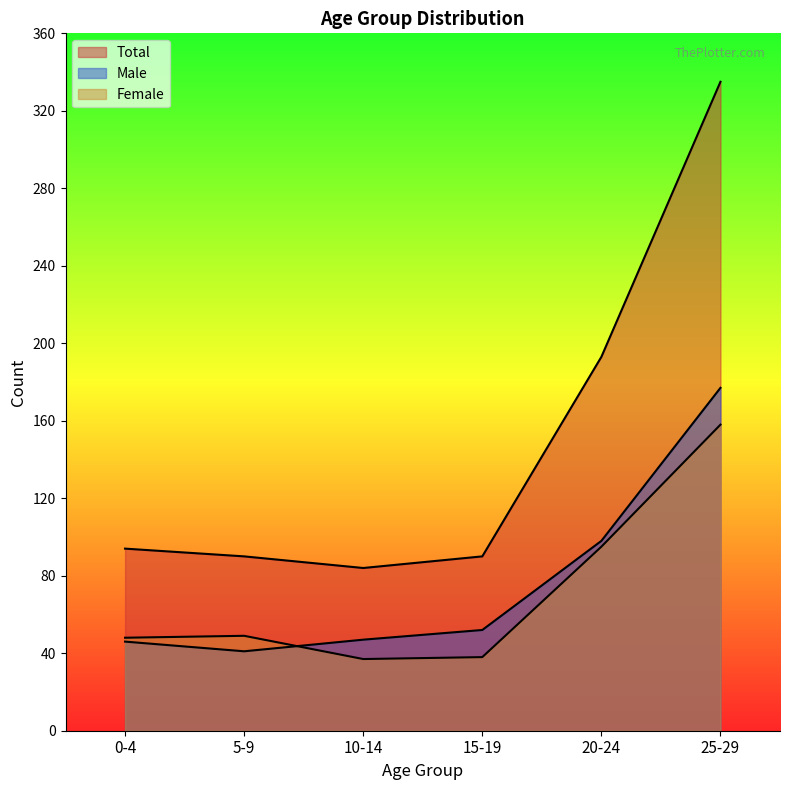

What position from the left is 25-29?

6